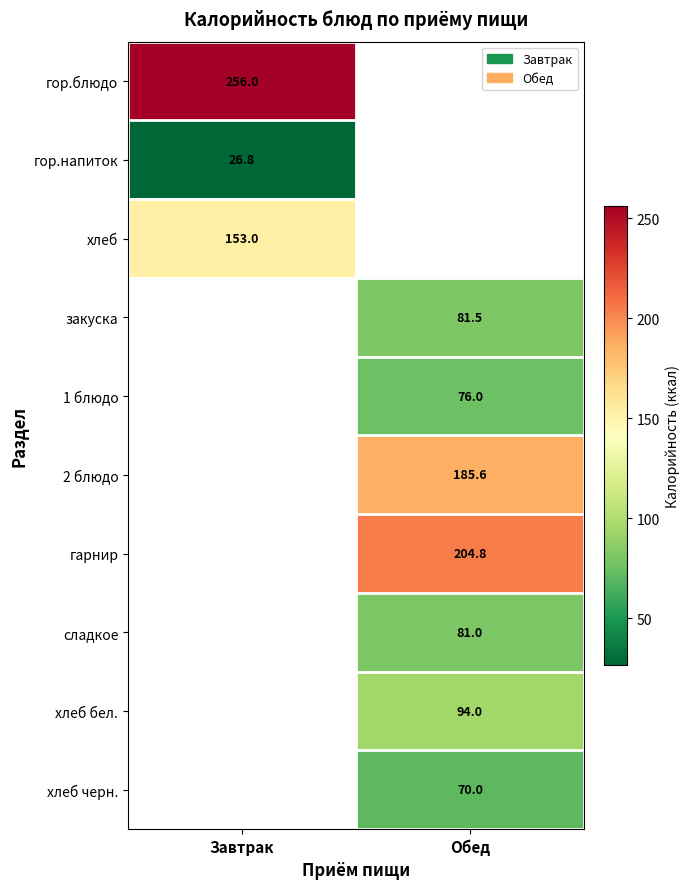

The закуска series shows 128.8 at Обед. True or false?

False